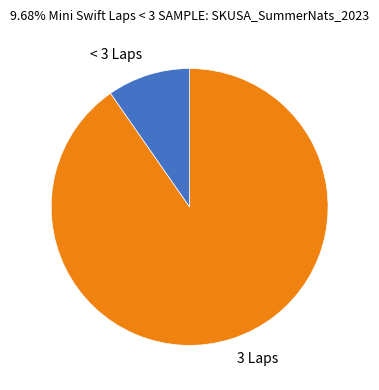

What is the smallest slice in the pie chart?

< 3 Laps